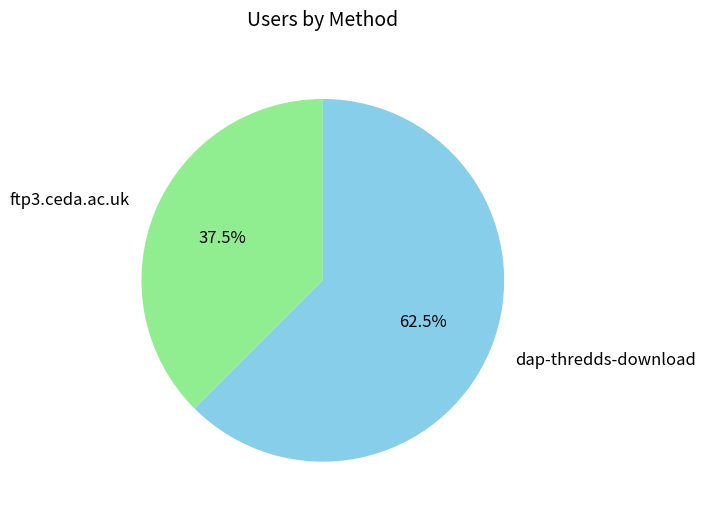

How many slices are in this pie chart?

2